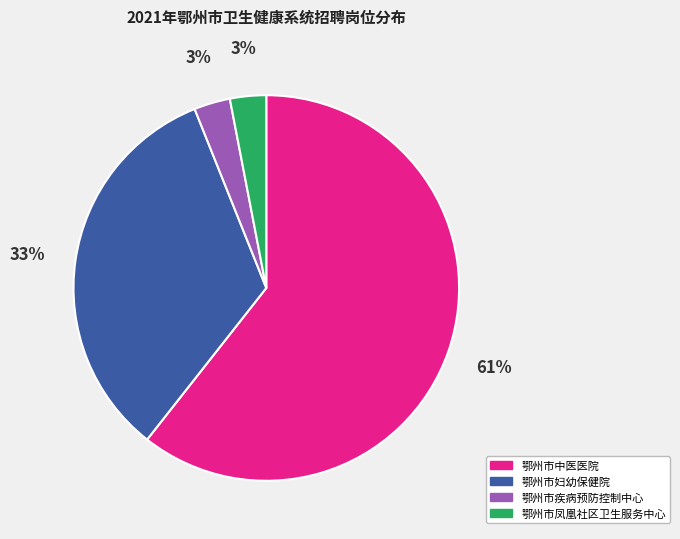

True or false: 鄂州市疾病预防控制中心 accounts for 17% of the total.

False